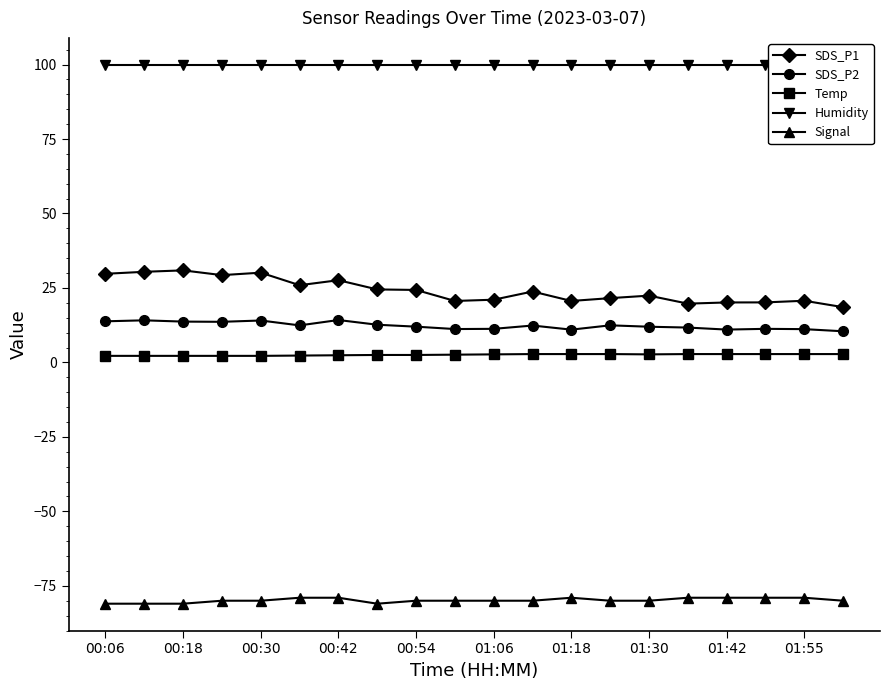

At how many categories does at least one series exceed -29?

20